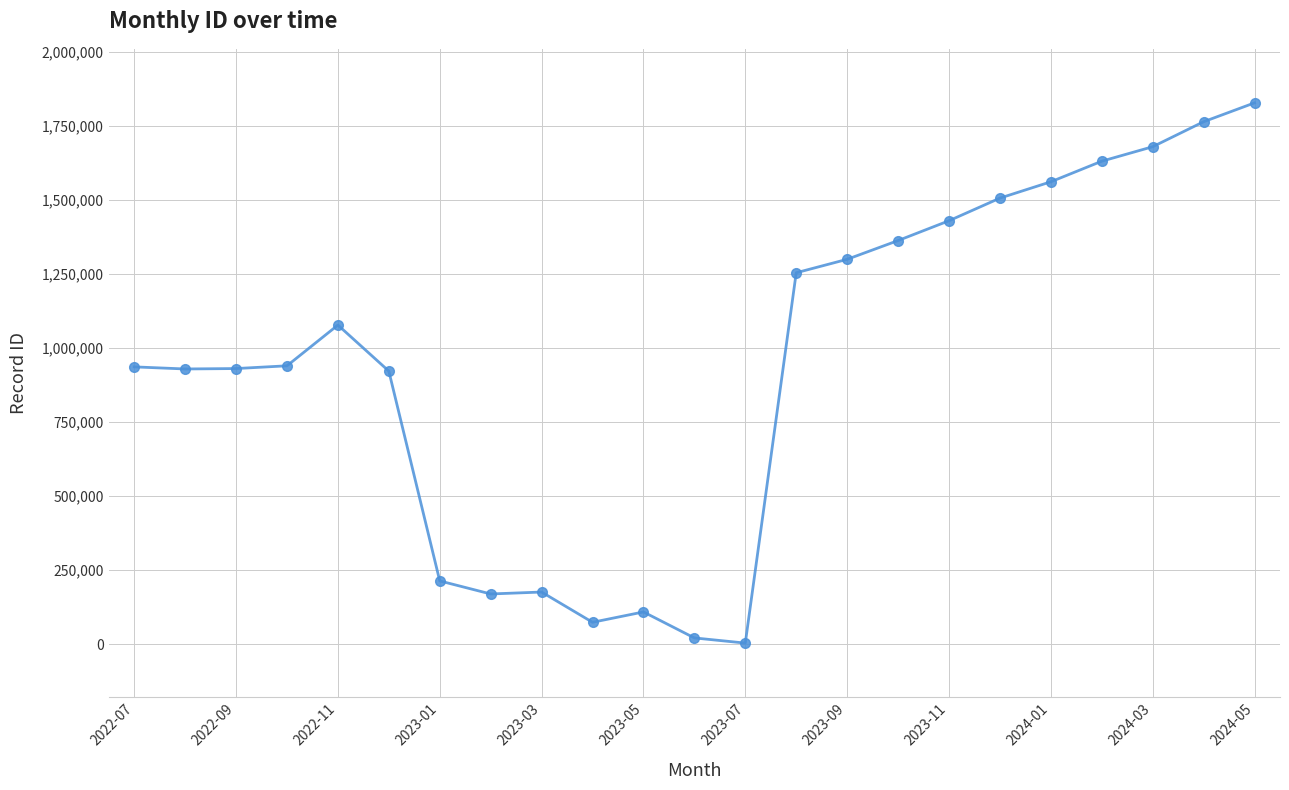

What is the difference between the second highest and second lowest values?

1744095